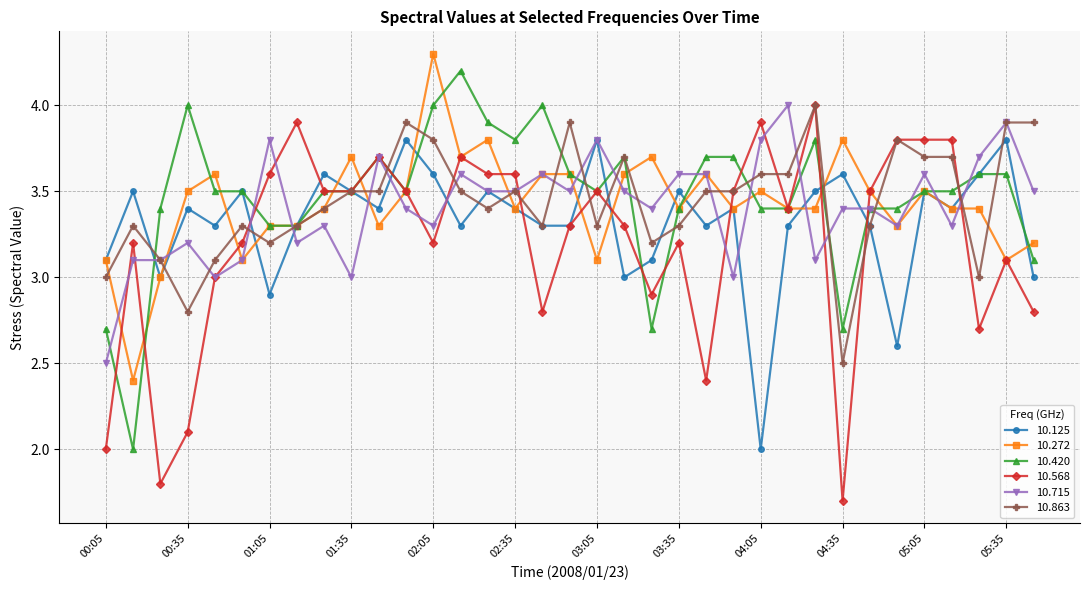

What is the greatest value displayed?

4.3